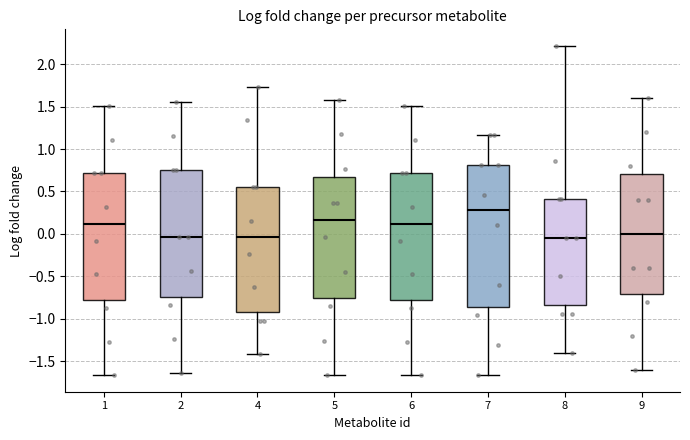

Reading left to right, transcribe this box plot: for each box, give where its median line is, the range the box spans, and where its two whiskers end, as read against the y-axis. The values are not printed on the chart, so give them approximately, as read against the axis.

1: median 0.10, box -0.75 to 0.70, whiskers -1.65 to 1.50
2: median -0.05, box -0.75 to 0.75, whiskers -1.65 to 1.55
4: median -0.05, box -0.95 to 0.55, whiskers -1.40 to 1.75
5: median 0.15, box -0.75 to 0.65, whiskers -1.65 to 1.60
6: median 0.10, box -0.75 to 0.70, whiskers -1.65 to 1.50
7: median 0.30, box -0.85 to 0.80, whiskers -1.65 to 1.15
8: median -0.05, box -0.85 to 0.40, whiskers -1.40 to 2.20
9: median 0.00, box -0.70 to 0.70, whiskers -1.60 to 1.60